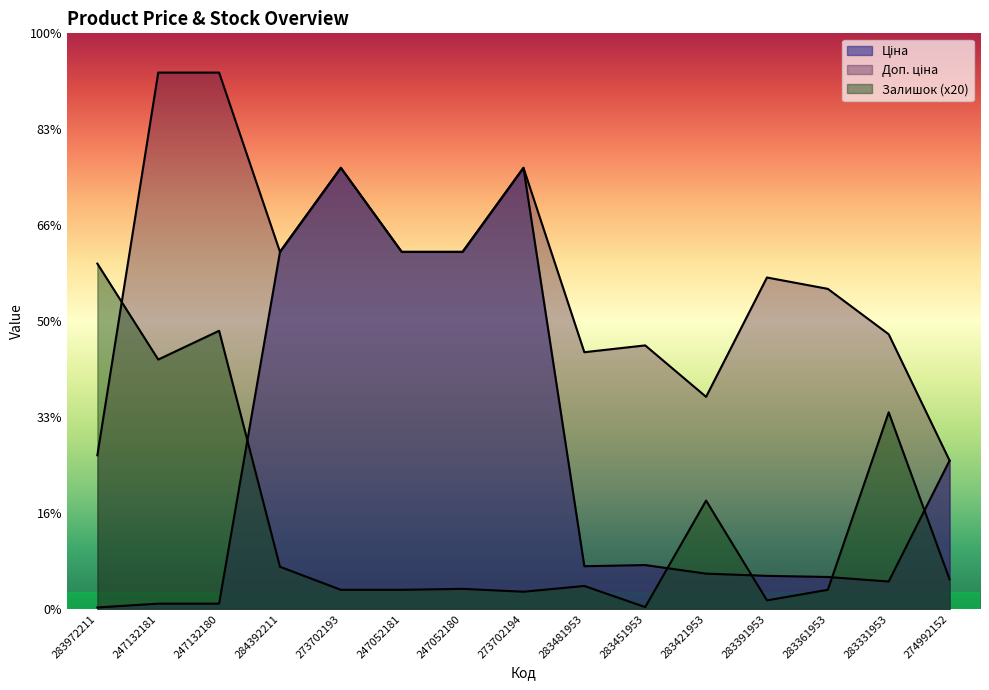

At which category does the chart reach its peak across all series?

247132181